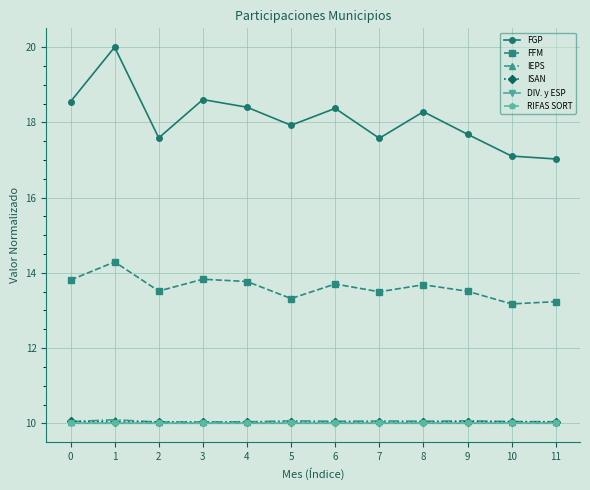

What is the difference between the maximum and second lowest values in the IEPS series?

0.1